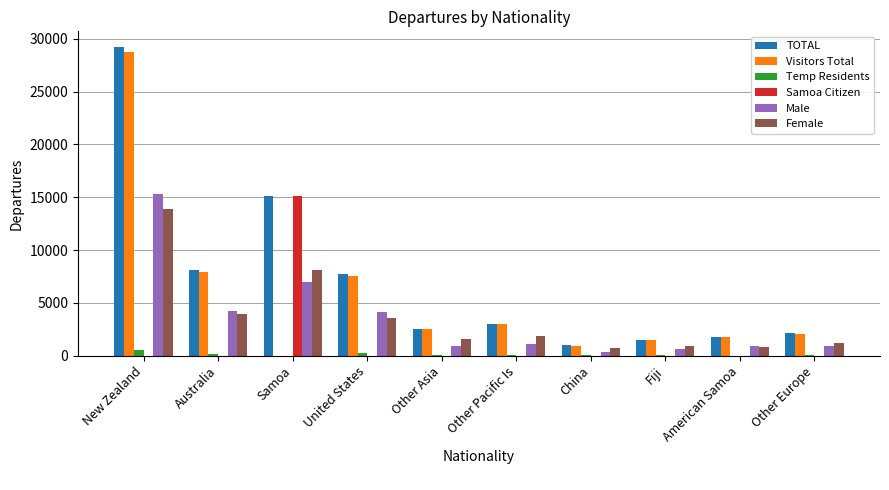

At which category is the sum across all series the highest?

New Zealand